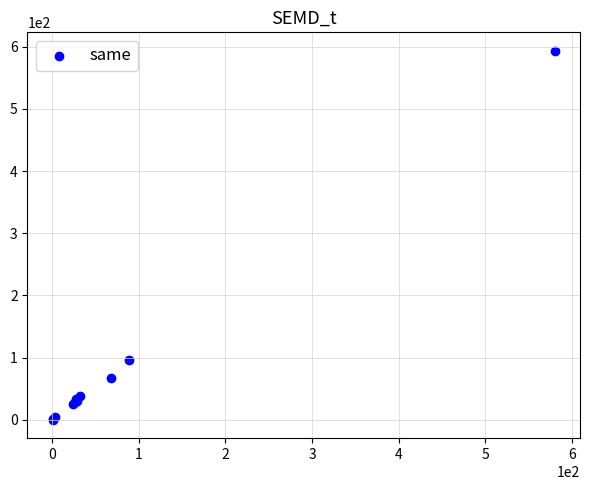

What Y value in the scatter plot is closest to 296?

96.4